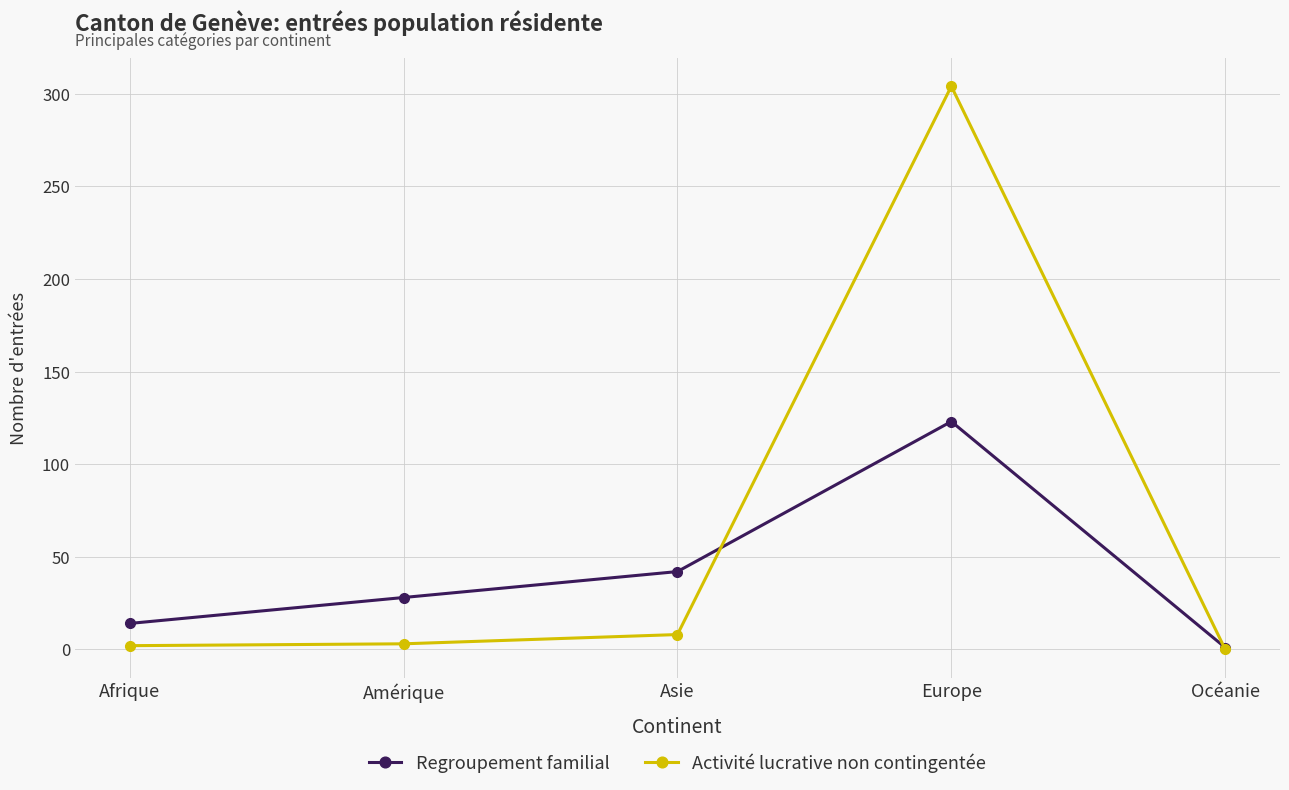

The Regroupement familial series shows 200 at Europe. True or false?

False